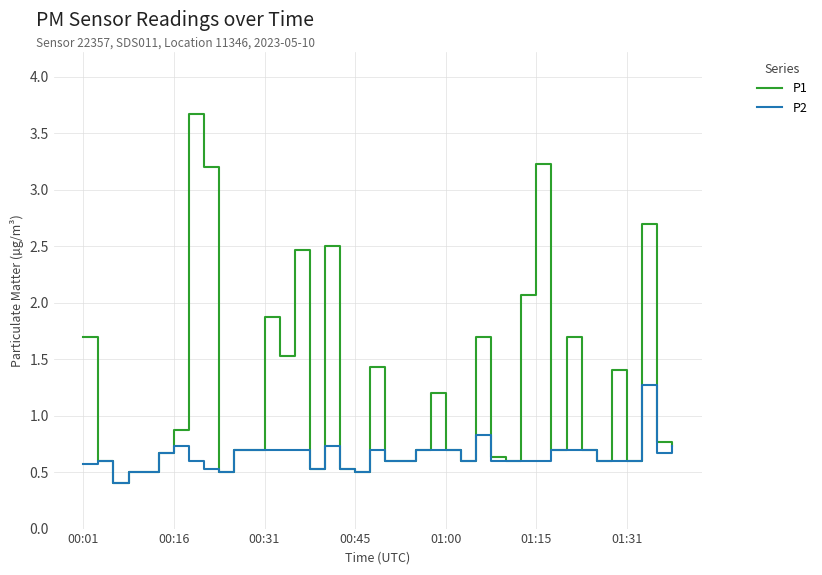

Which series has the widest spread of values?

P1